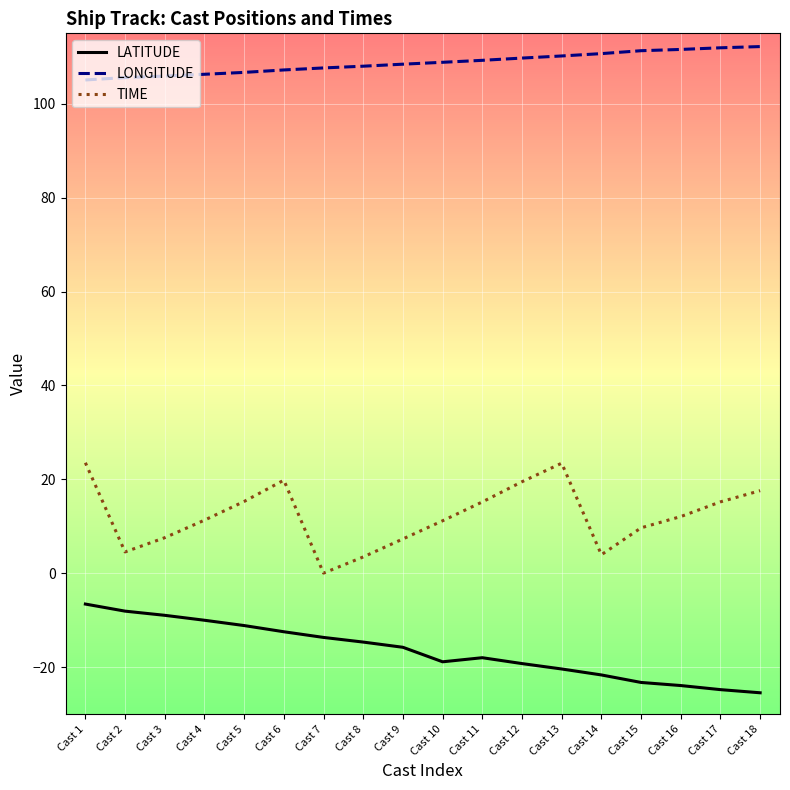

Which series has the widest spread of values?

TIME